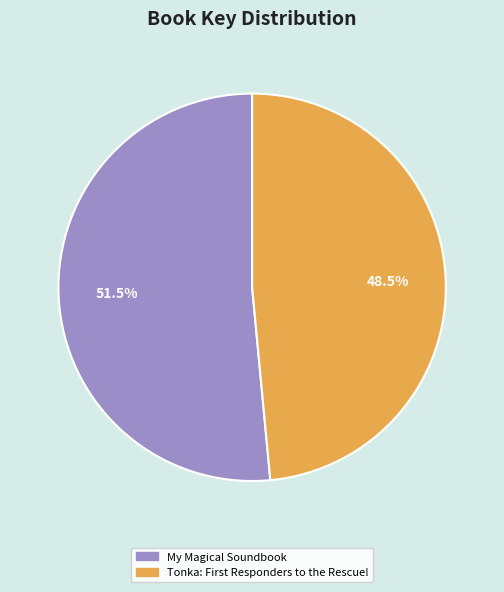

To the nearest percent, what is the average slice percentage?

50%